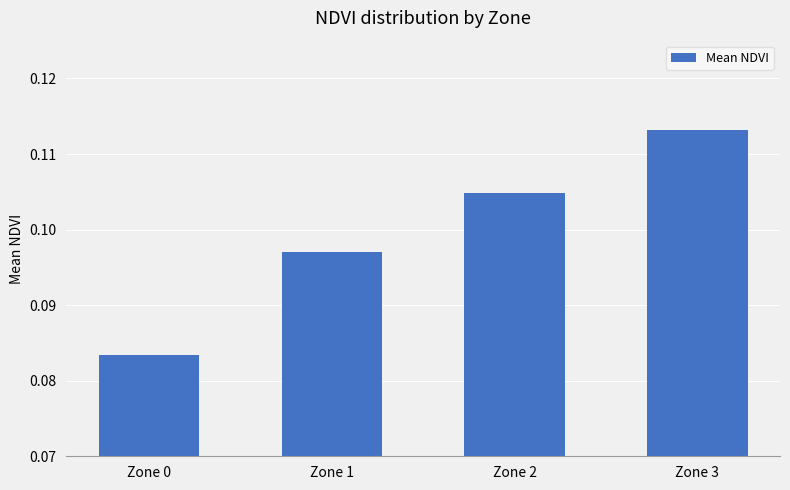

List the labels in order of value, largest first.

Zone 3, Zone 2, Zone 1, Zone 0